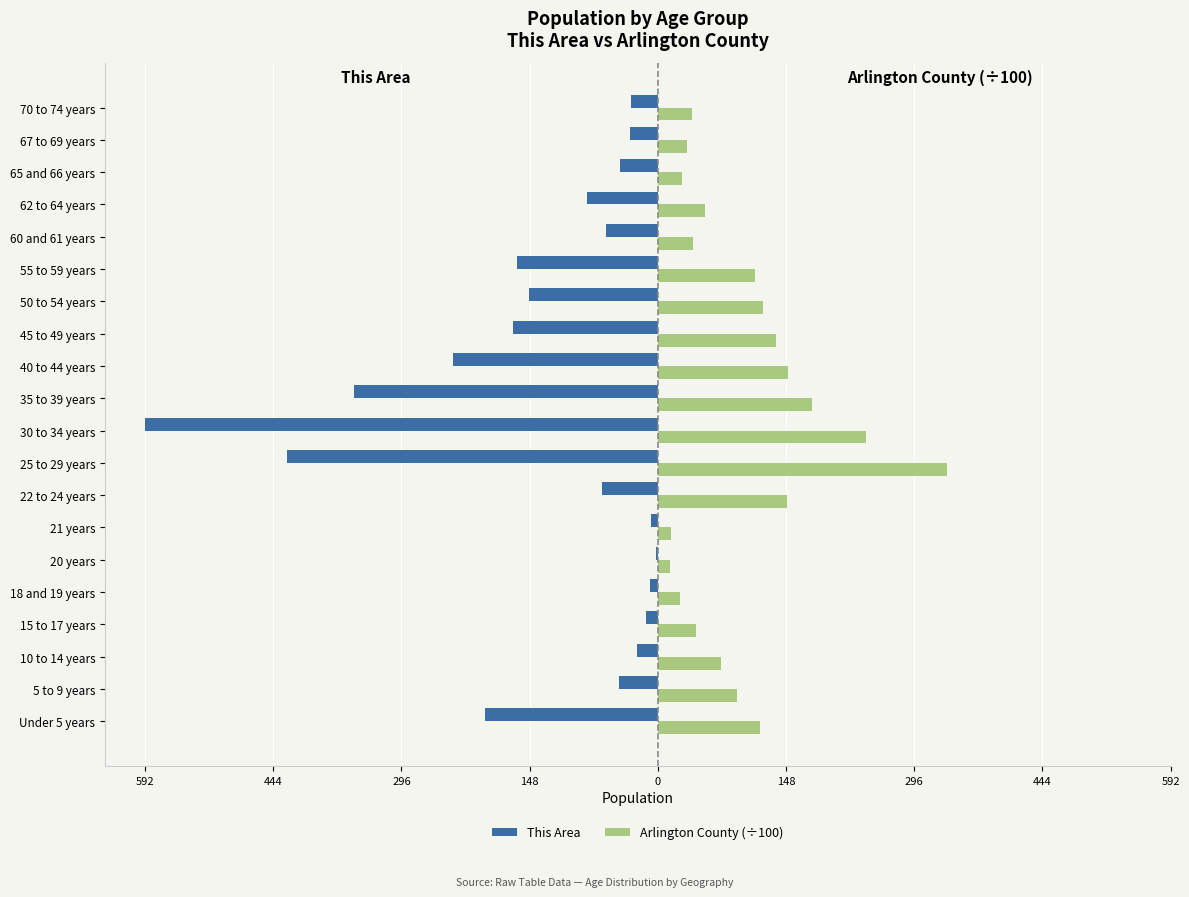

What are all the series names shown in the legend?

This Area, Arlington County (÷100)